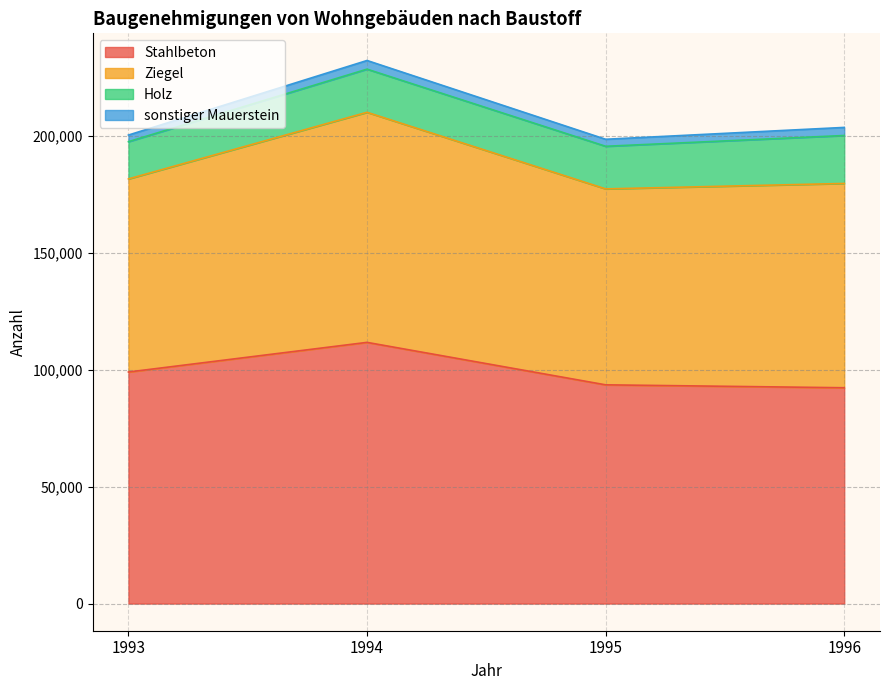

The value of Stahlbeton at 1994 is 44282. True or false?

False